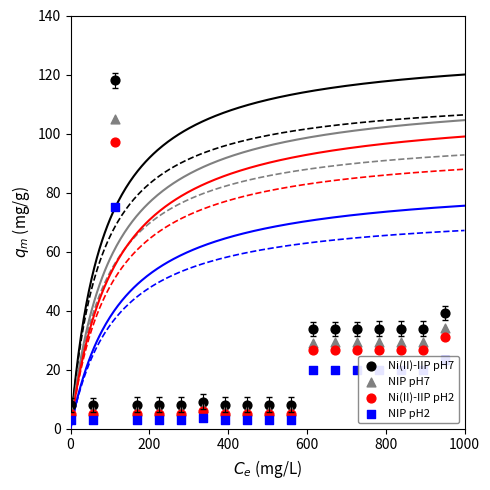

Which series reaches the minimum Y coordinate?

NIP pH2